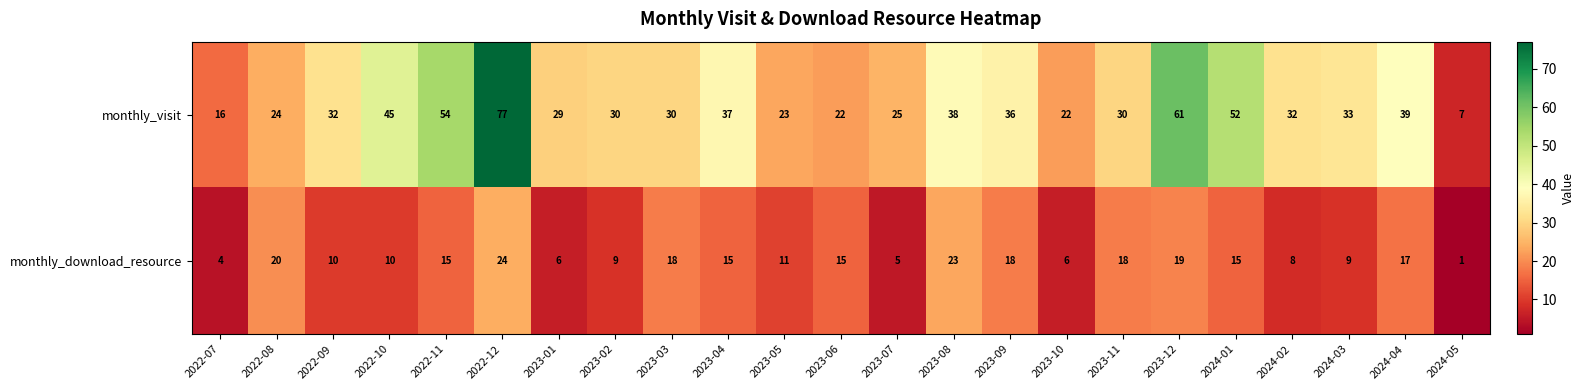

Where does the monthly_download_resource series first go above 15?

2022-08